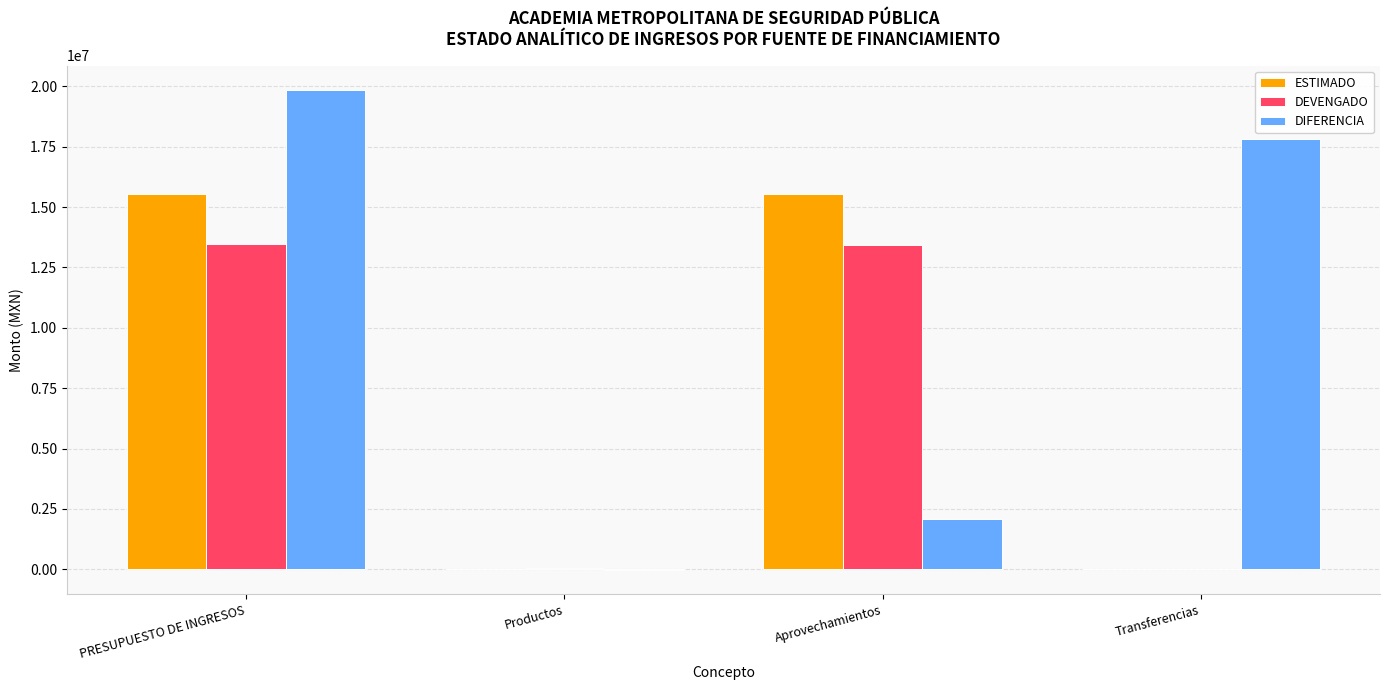

Which series has the largest total across all categories?

DIFERENCIA